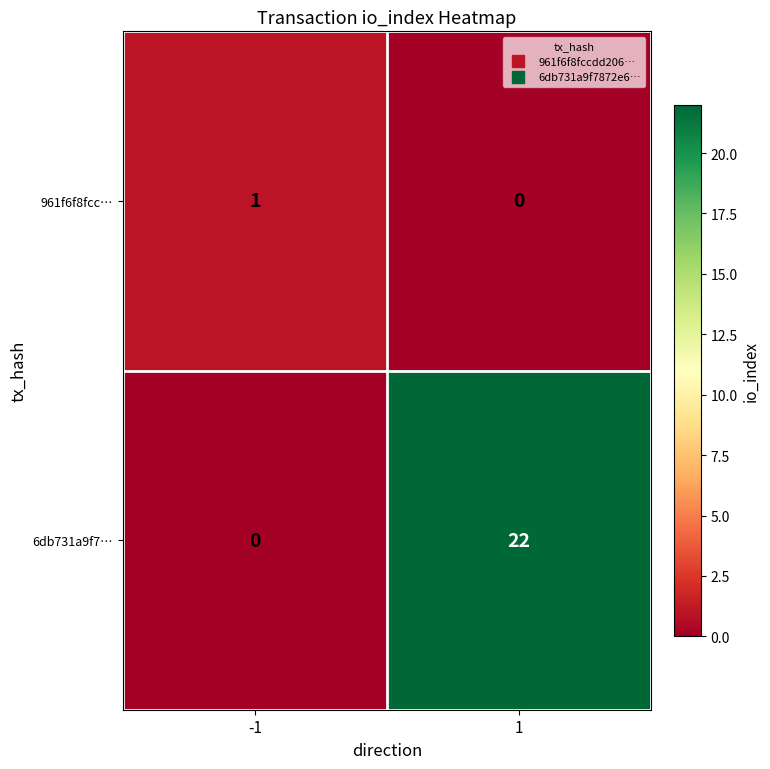

The 961f6f8fcc… series shows 1 at -1. True or false?

True